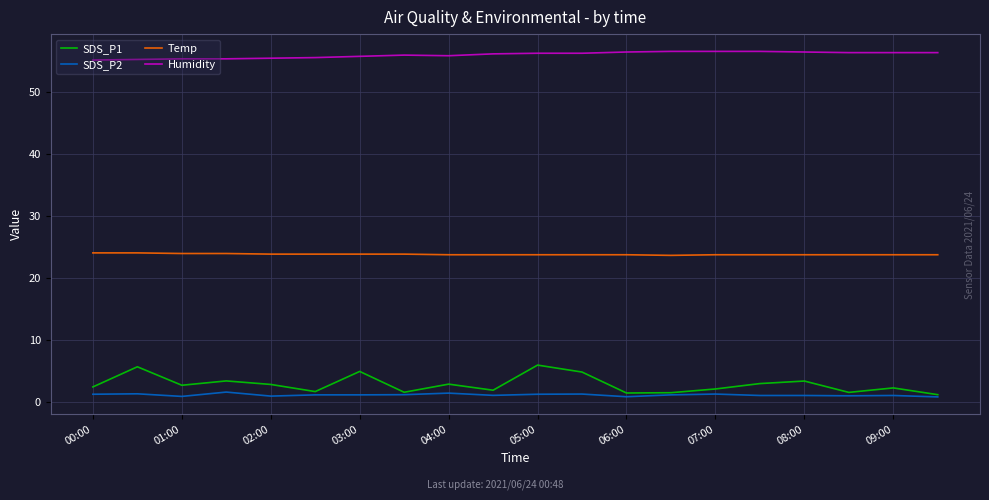

True or false: SDS_P2 and Temp intersect in this chart.

False